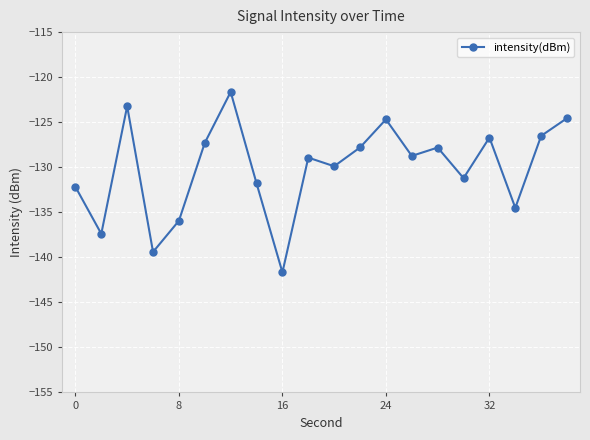

True or false: the data has more than 0 interior local peaks.

True